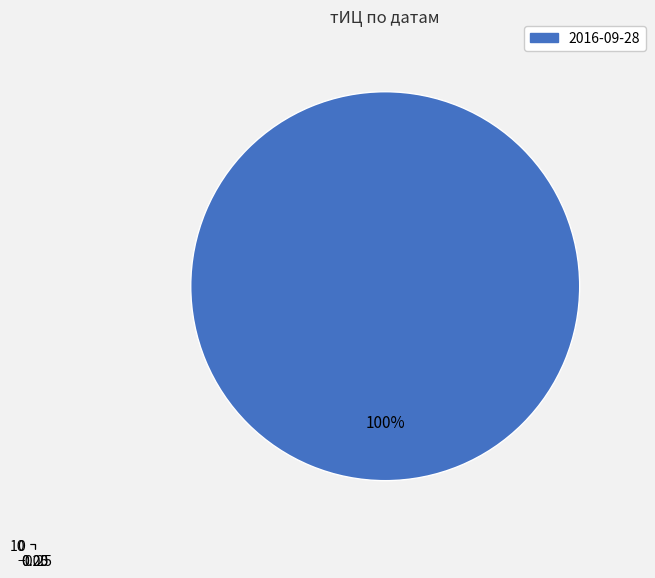

To the nearest percent, what is the combined percentage of 2016-09-28 and 2015-09-27?

100%